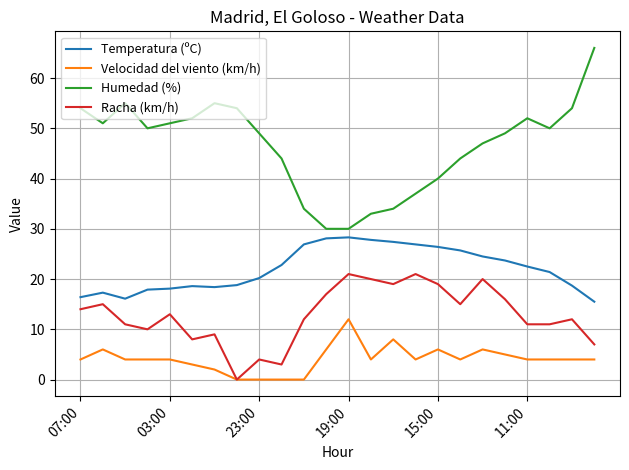

Rank the series by their average value, from highest to lowest.

Humedad (%), Temperatura (ºC), Racha (km/h), Velocidad del viento (km/h)